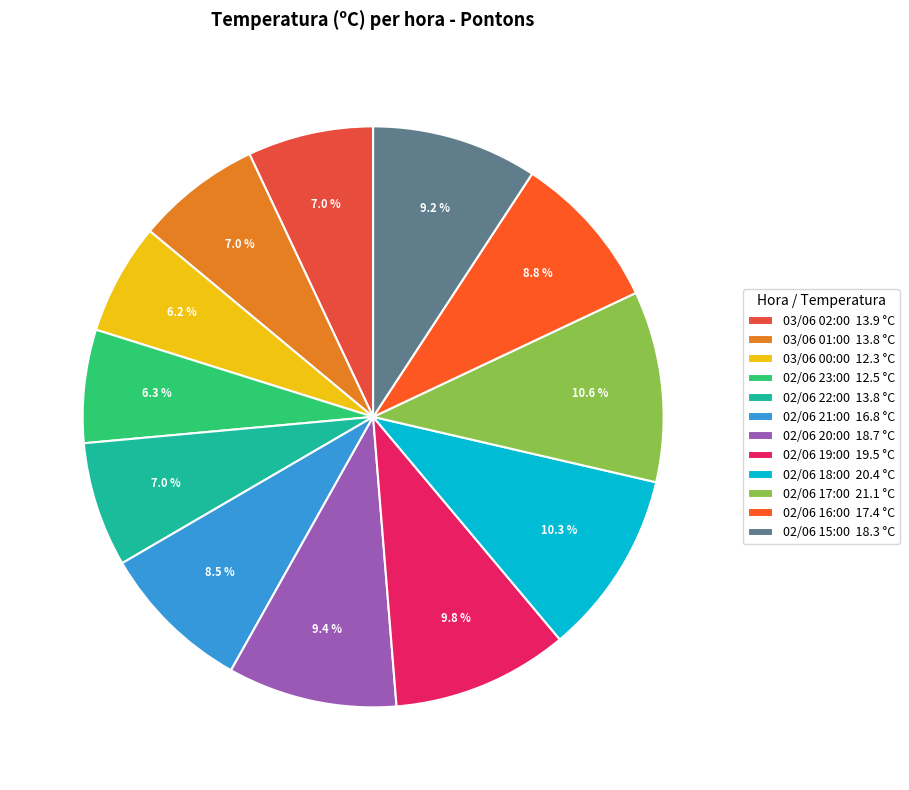

Count the number of slices in the pie.

12